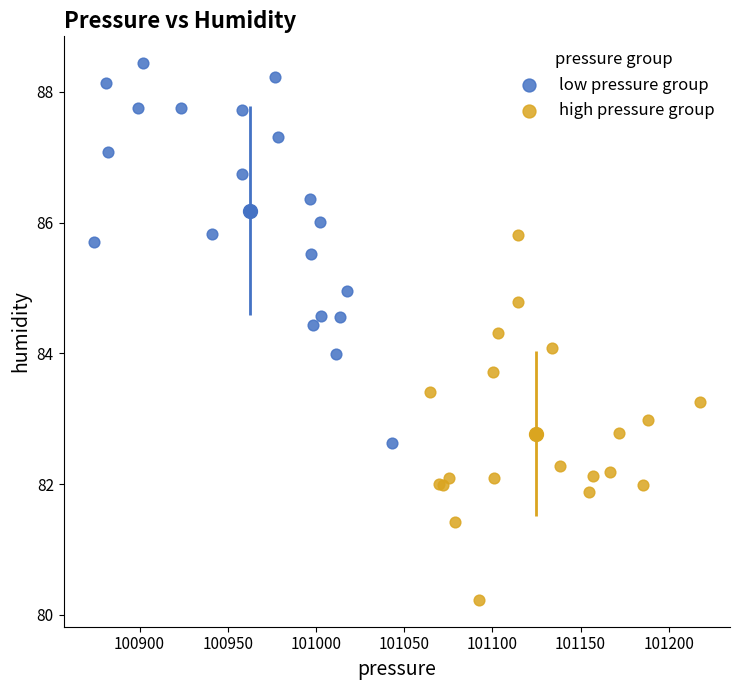

Which series has the largest Y range (max minus min)?

low pressure group